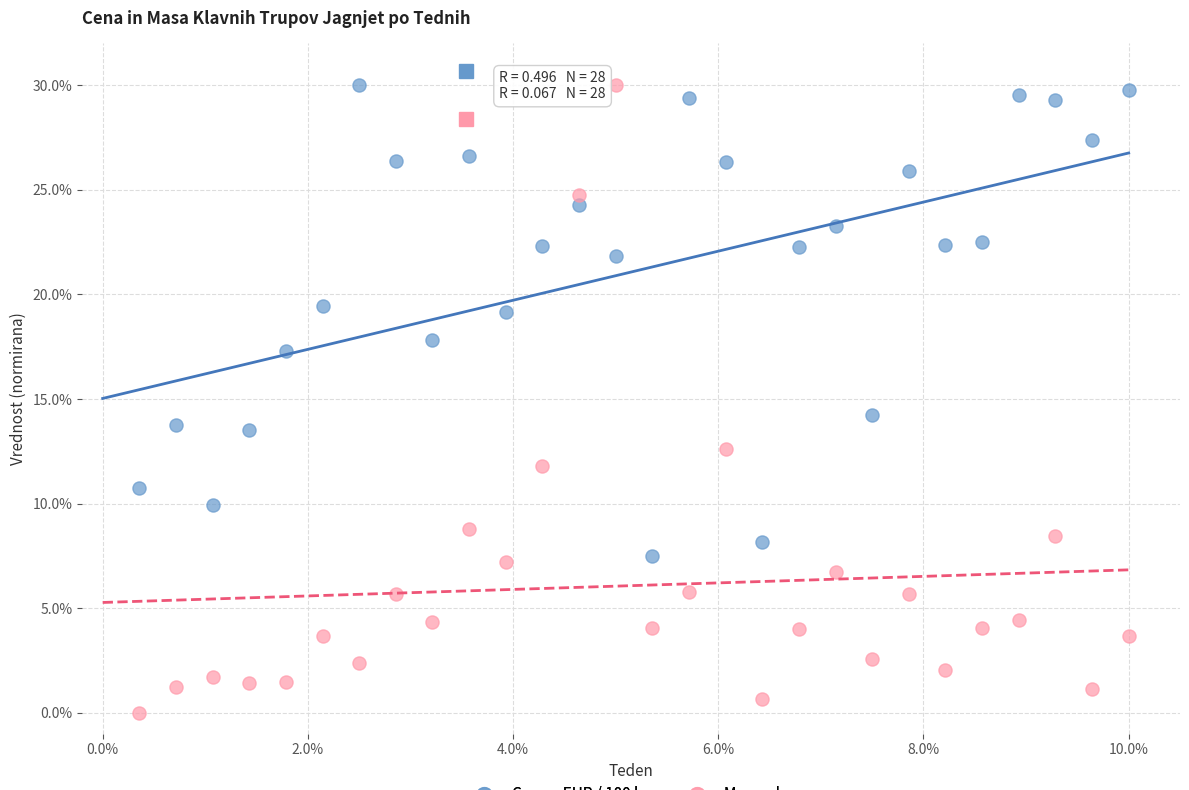

What is the X range (max minus min) for the scatter plot?

9.6